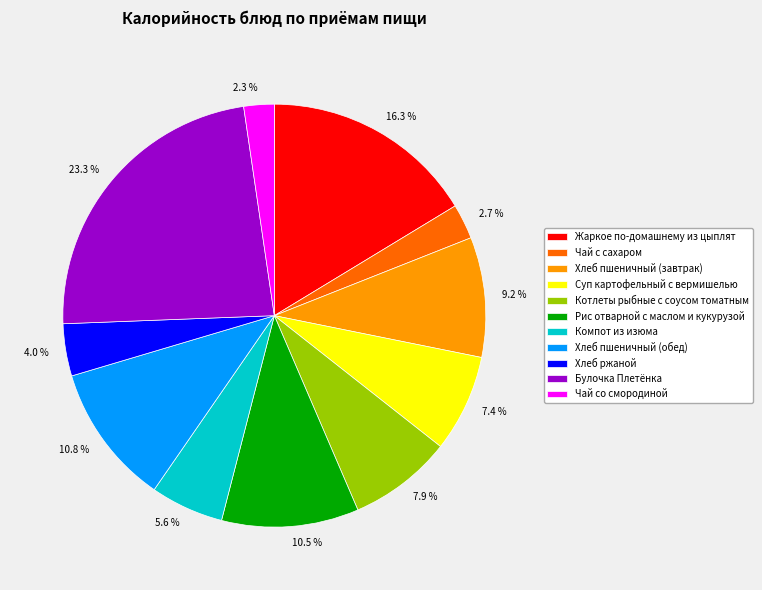

True or false: Булочка Плетёнка accounts for 11% of the total.

False